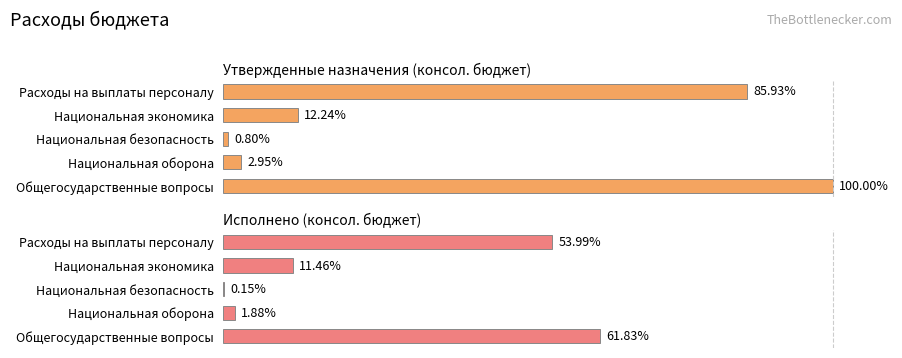

Which series changed the most between Национальная безопасность and Национальная экономика?

Утвержденные назначения (консол. бюджет)